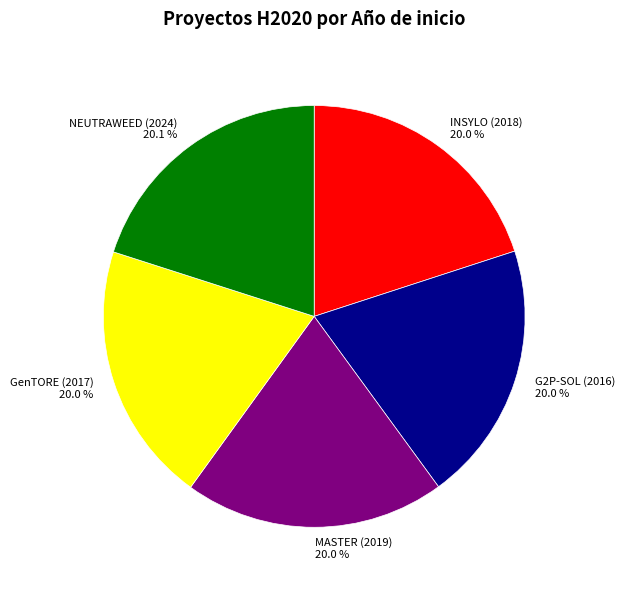

What is the ratio of the value at MASTER (2019) to the value at GenTORE (2017)?

1.0